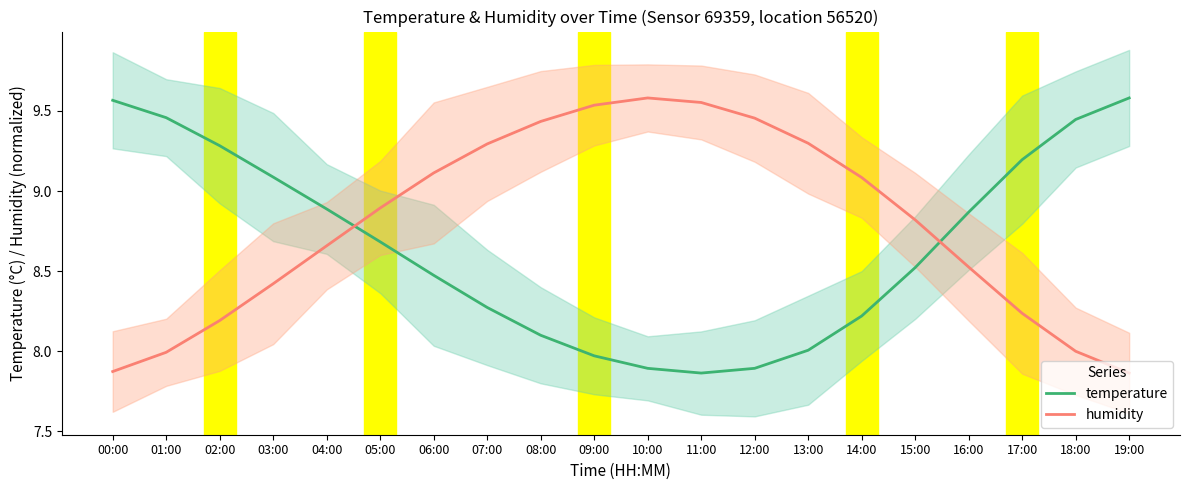

Reading left to right, list all the values displayed in this chart.

temperature: 9.6	9.5	9.3	9.1	8.9	8.7	8.5	8.3	8.1	8.0	7.9	7.9	7.9	8.0	8.2	8.5	8.9	9.2	9.4	9.6
humidity: 7.9	8.0	8.2	8.4	8.7	8.9	9.1	9.3	9.4	9.5	9.6	9.6	9.5	9.3	9.1	8.8	8.5	8.2	8.0	7.9